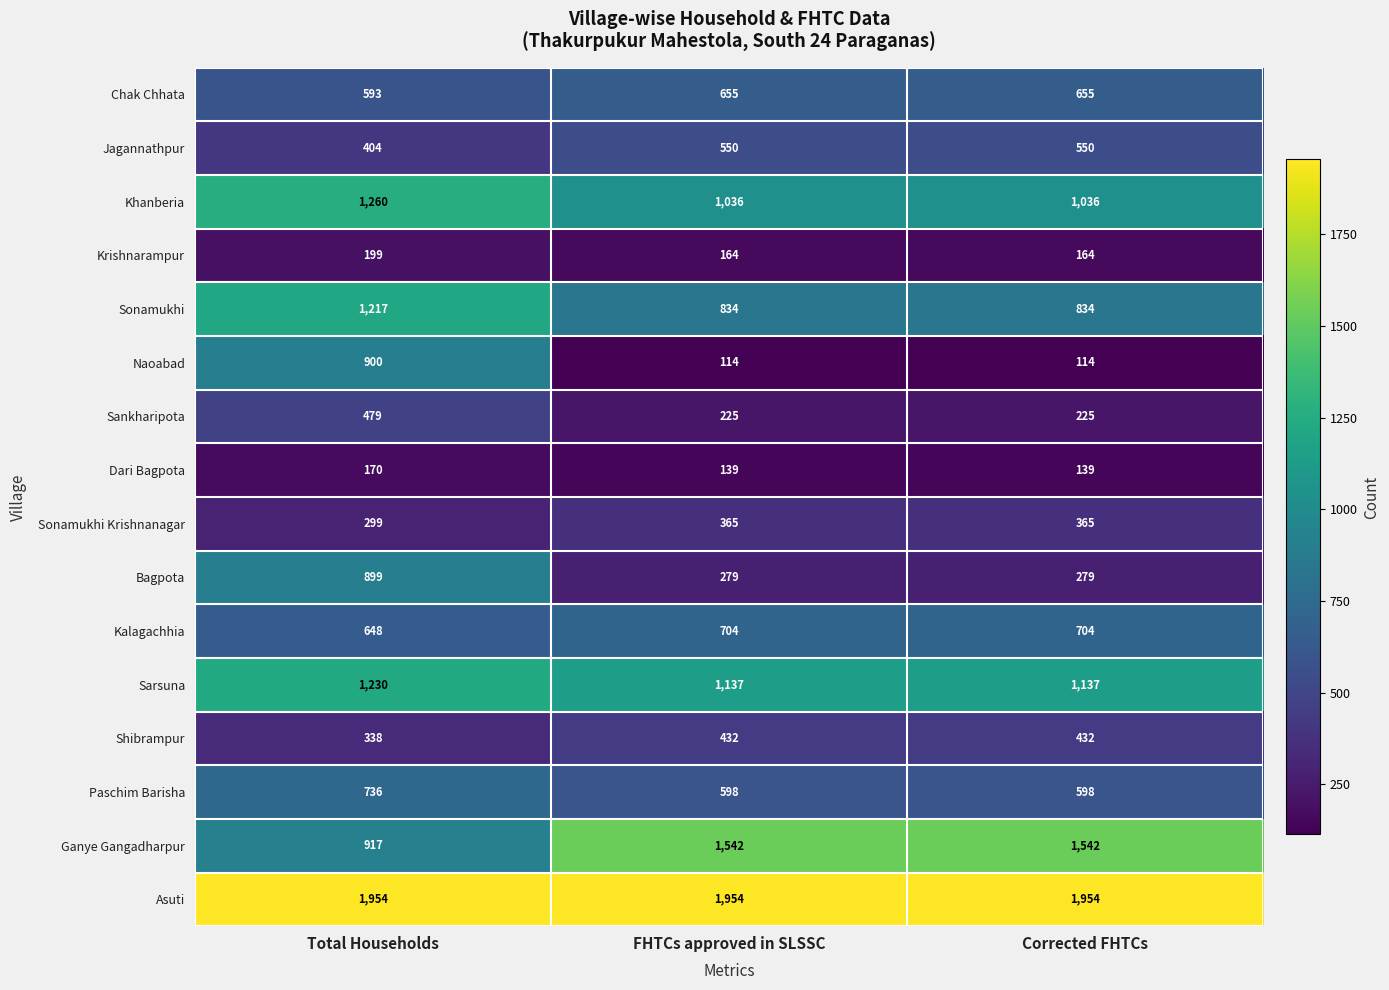

At Corrected FHTCs, list the series in order from smallest to largest.

Naoabad, Dari Bagpota, Krishnarampur, Sankharipota, Bagpota, Sonamukhi Krishnanagar, Shibrampur, Jagannathpur, Paschim Barisha, Chak Chhata, Kalagachhia, Sonamukhi, Khanberia, Sarsuna, Ganye Gangadharpur, Asuti